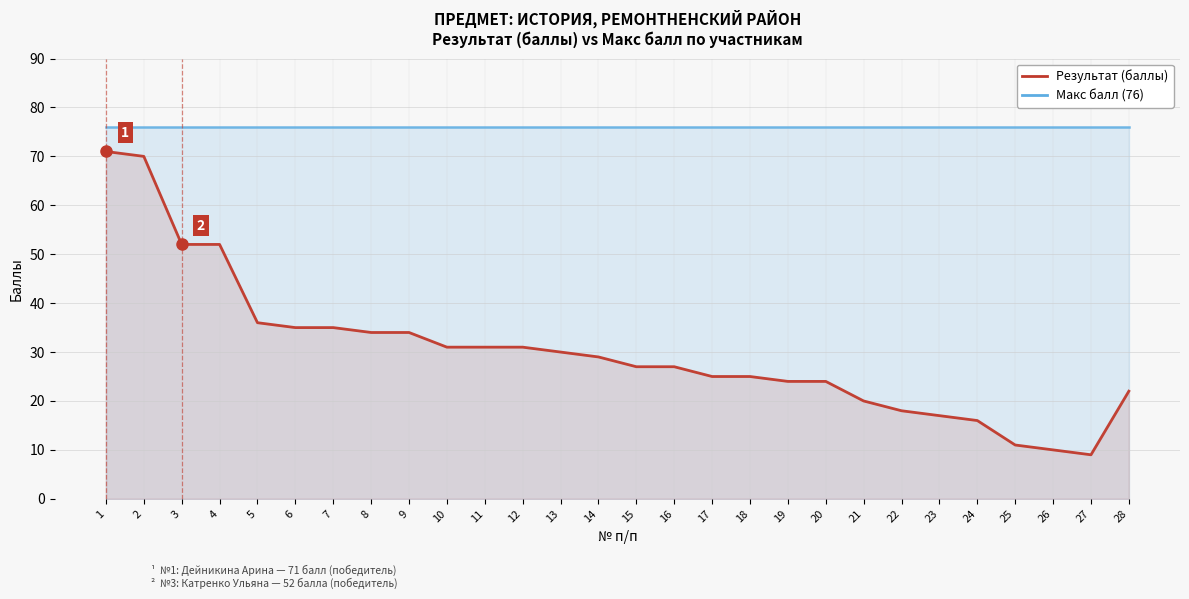

At which category does the chart reach its peak across all series?

1